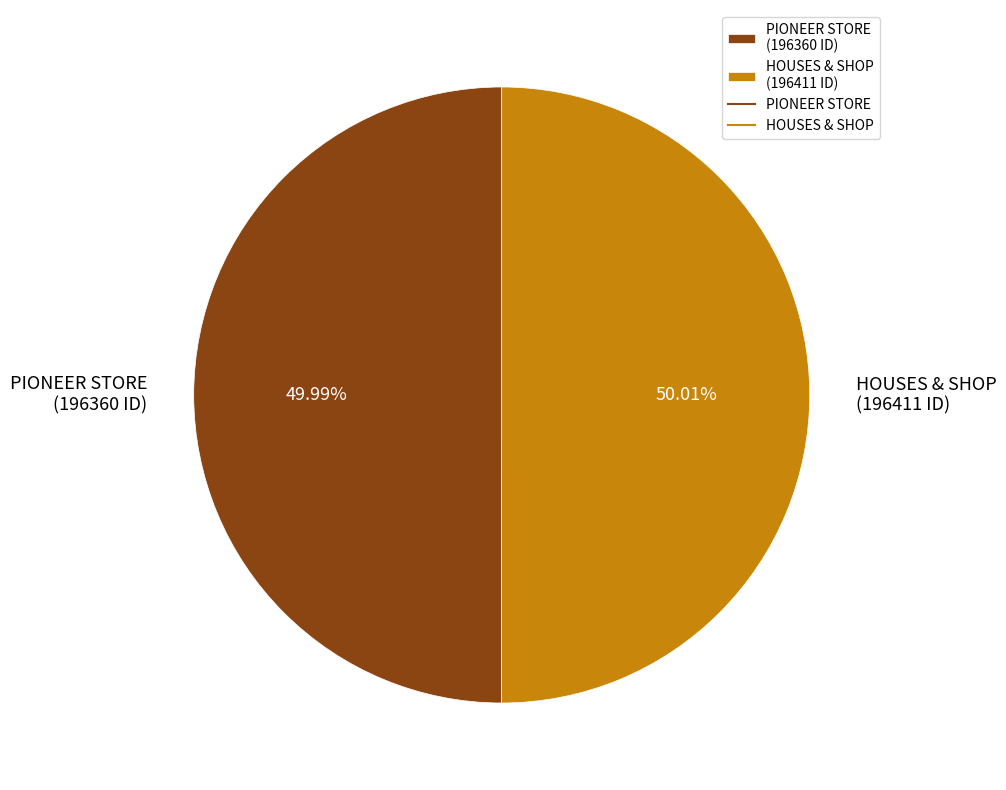

Is there any slice that represents more than half of the pie?

Yes